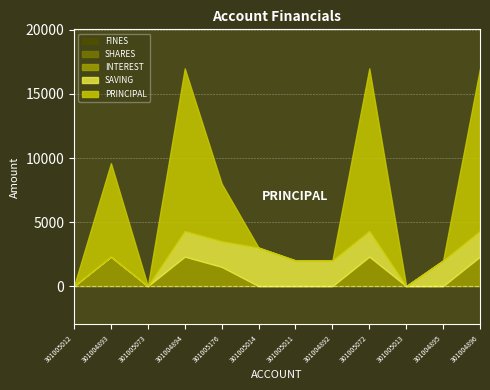

What is the total value across all series at 301004893?

9600